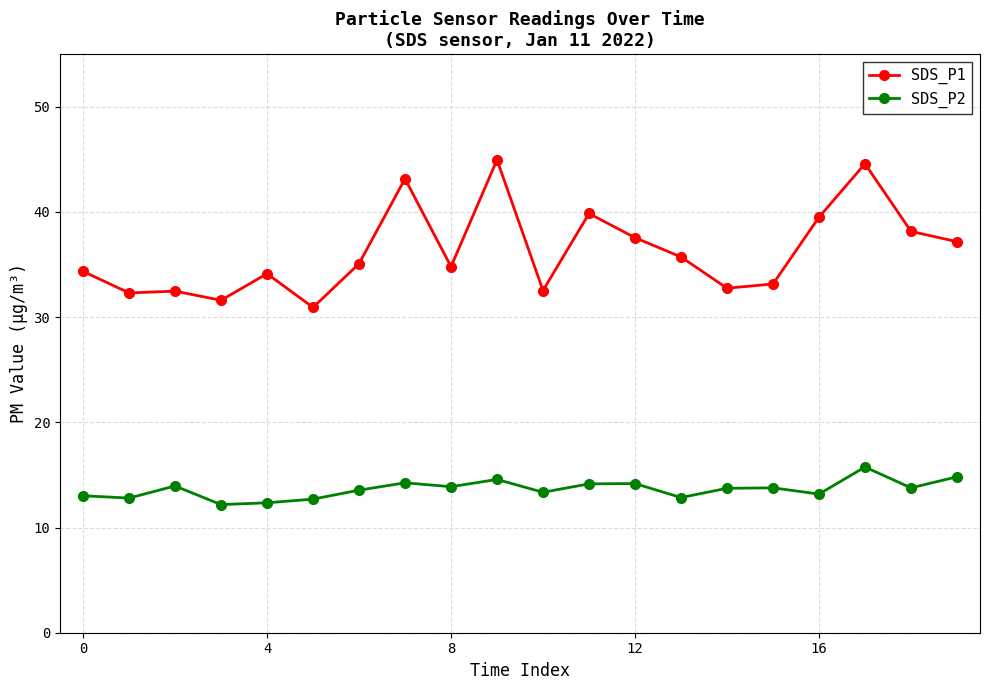

Rank the series by their average value, from lowest to highest.

SDS_P2, SDS_P1